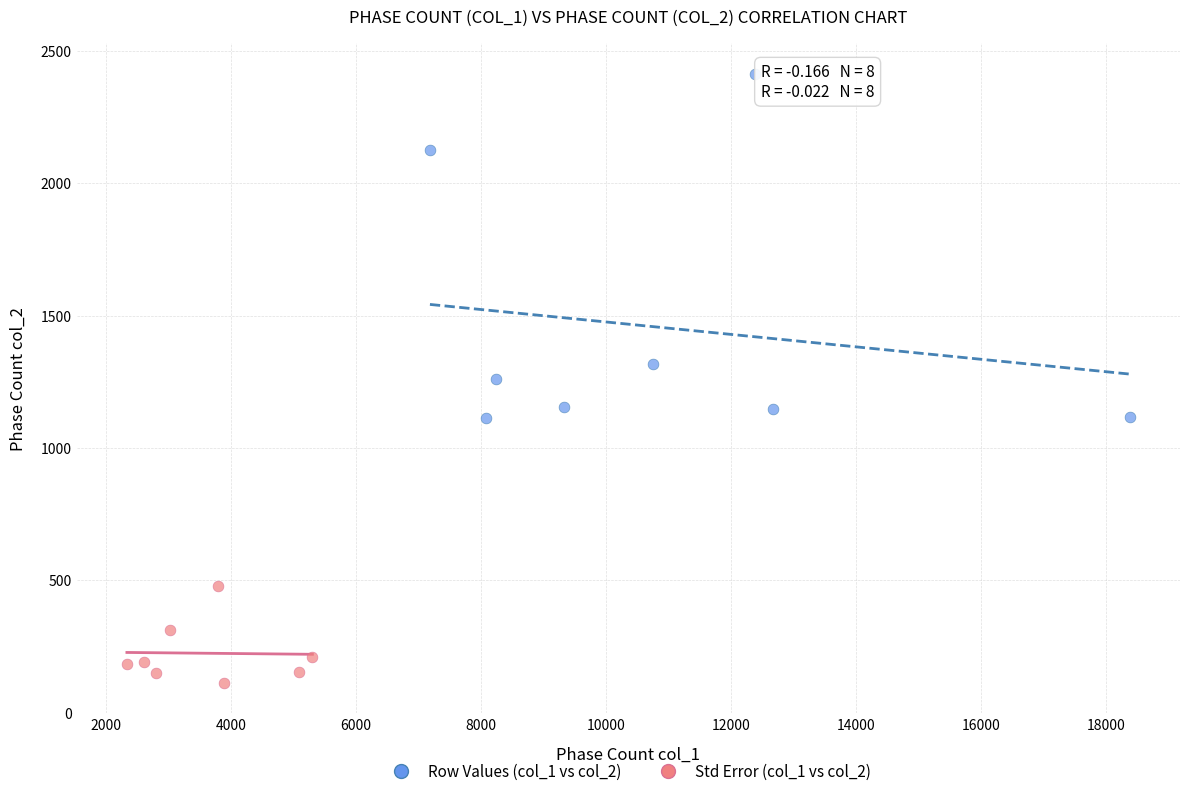

What are all the series names shown in the legend?

Row Values (col_1 vs col_2), Std Error (col_1 vs col_2)